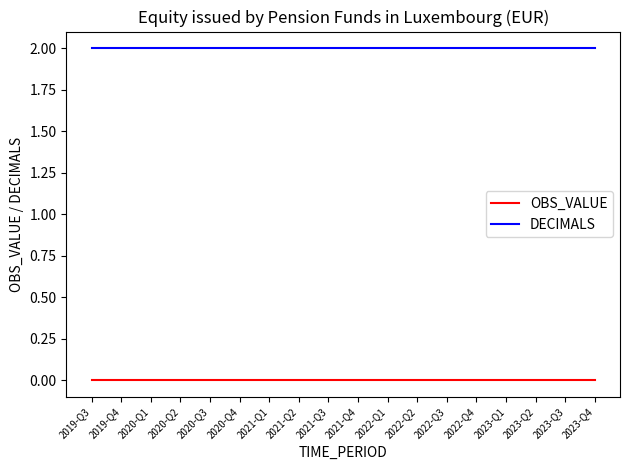

How many lines are shown in the chart?

2